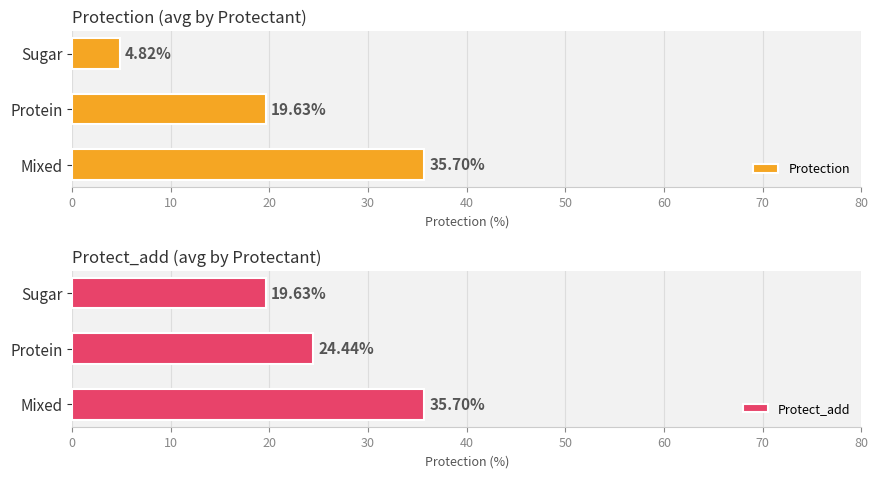

Reading left to right, transcribe all the data shown in this chart.

Protection: 35.7	19.6	4.8
Protect_add: 35.7	24.4	19.6